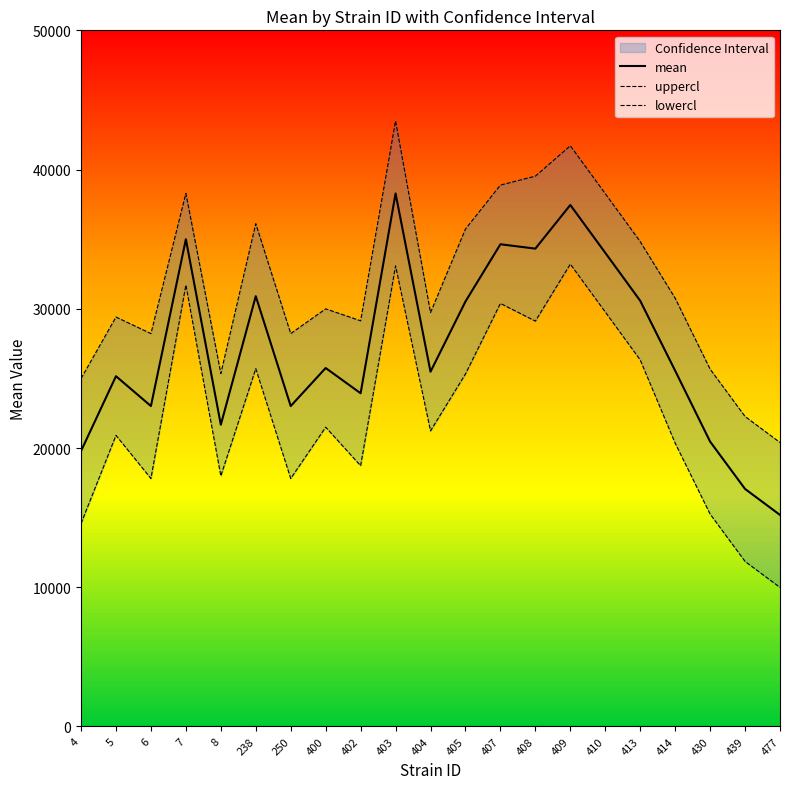

What is the difference between the lowercl values at 250 and 413?

8517.3